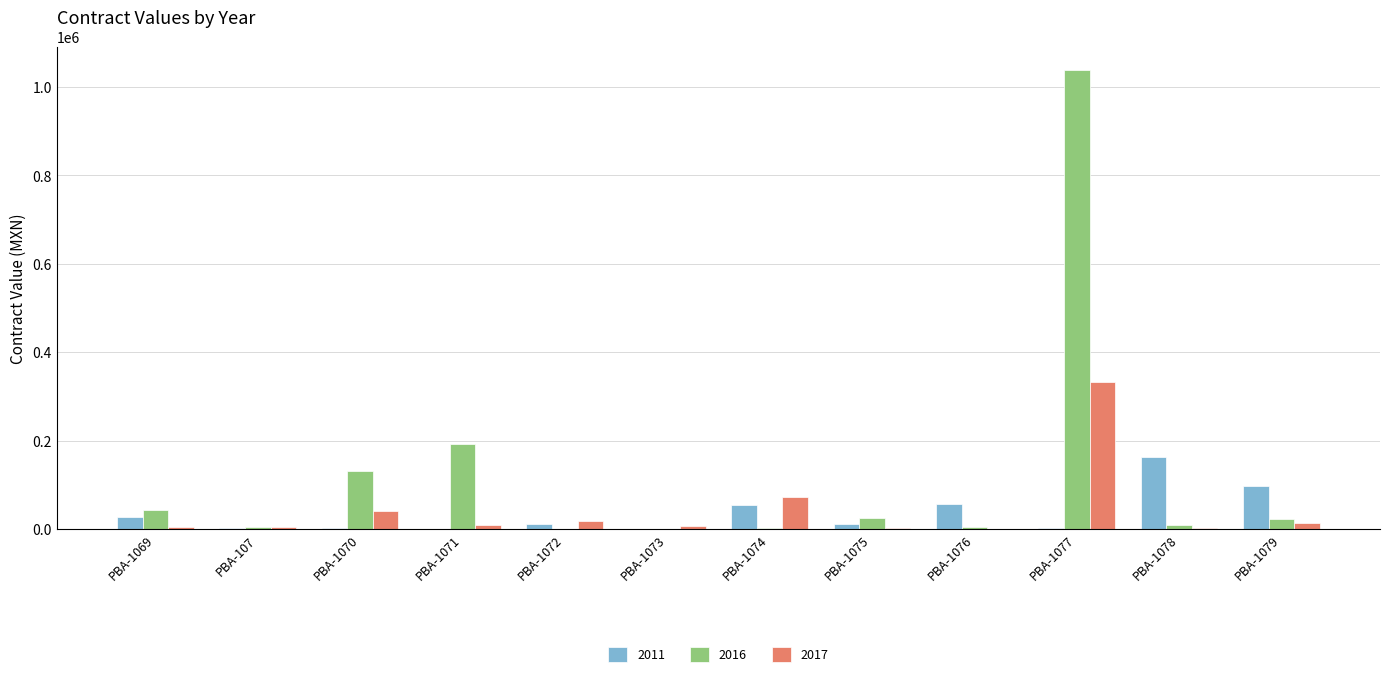

At which category does the chart reach its peak across all series?

PBA-1077